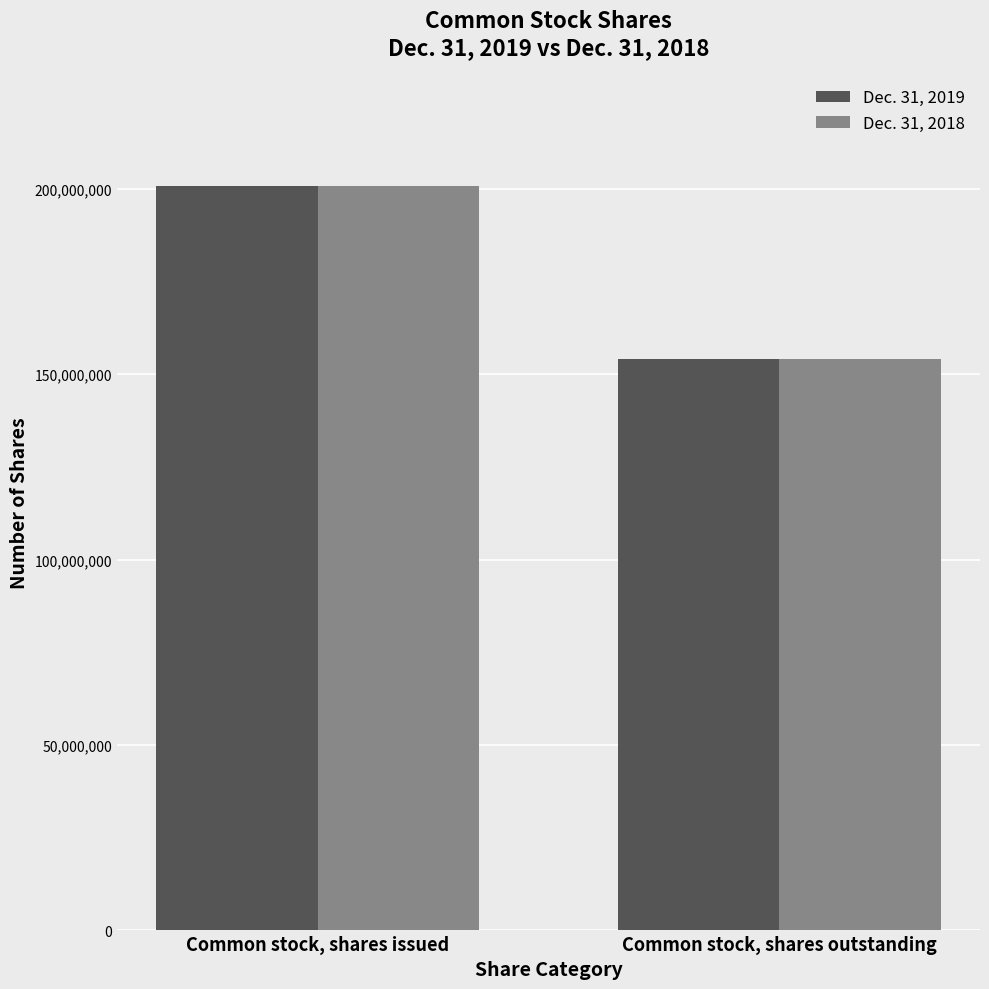

Is it true that Dec. 31, 2019 equals 123168603 at Common stock, shares issued?

False